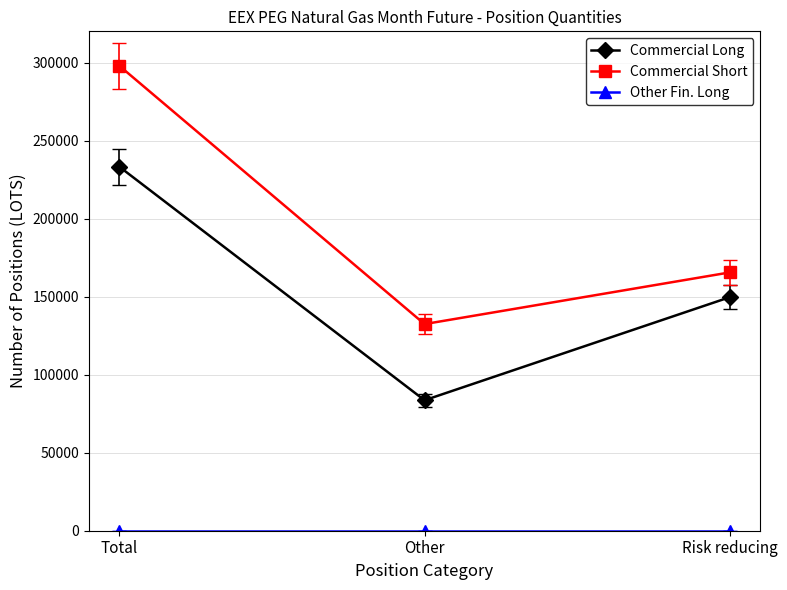

What is the label of the 3rd point from the right?

Total